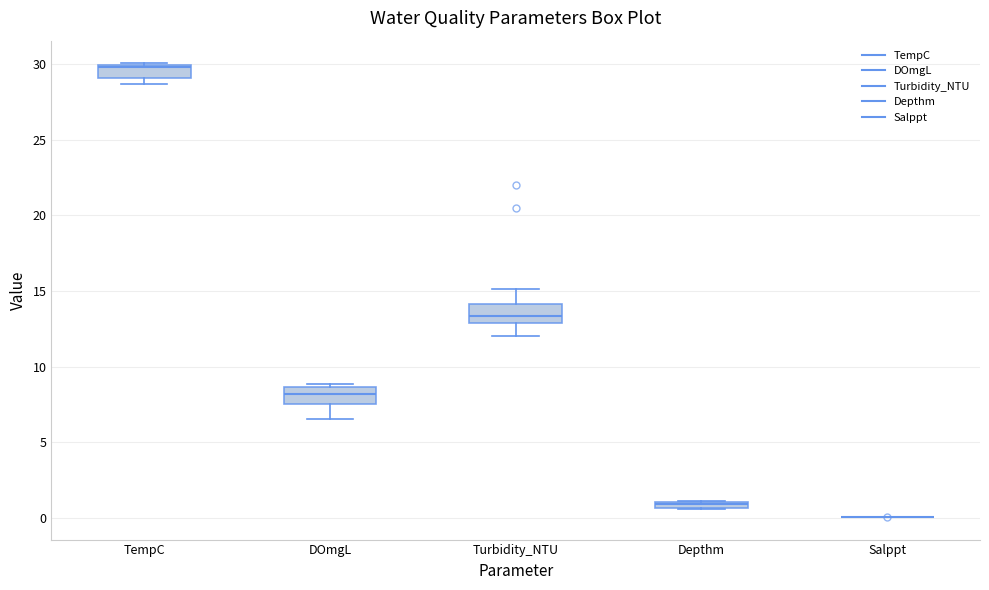

Where does the upper whisker of the box for Turbidity_NTU end on the y-axis? The values are not printed on the chart, so give them approximately, as read against the axis.

15.0